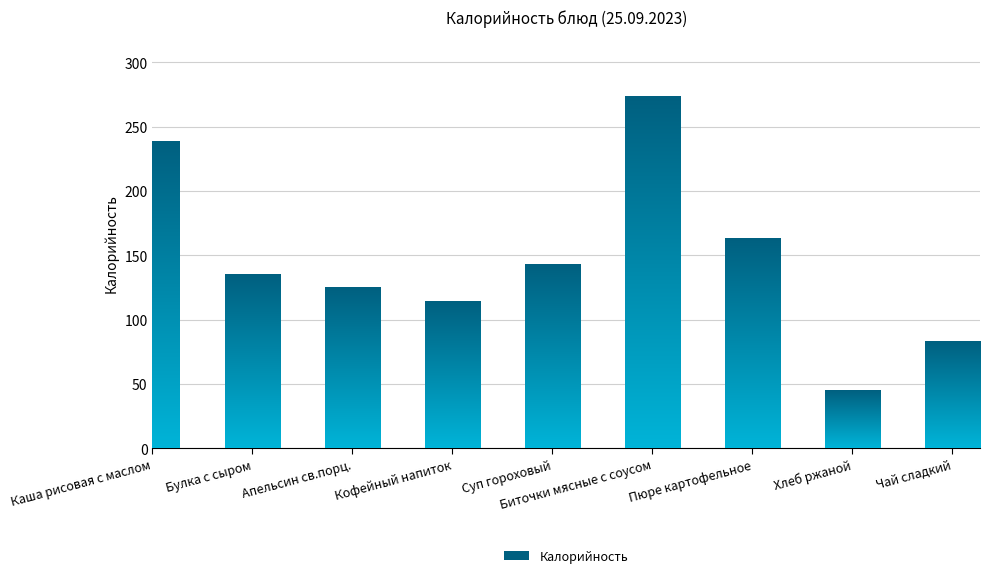

Reading left to right, transcribe all the data shown in this chart.

Каша рисовая с маслом=238	Булка с сыром=135	Апельсин св.порц.=125	Кофейный напиток=114	Суп гороховый=143	Биточки мясные с соусом=273	Пюре картофельное=163	Хлеб ржаной=45	Чай сладкий=83